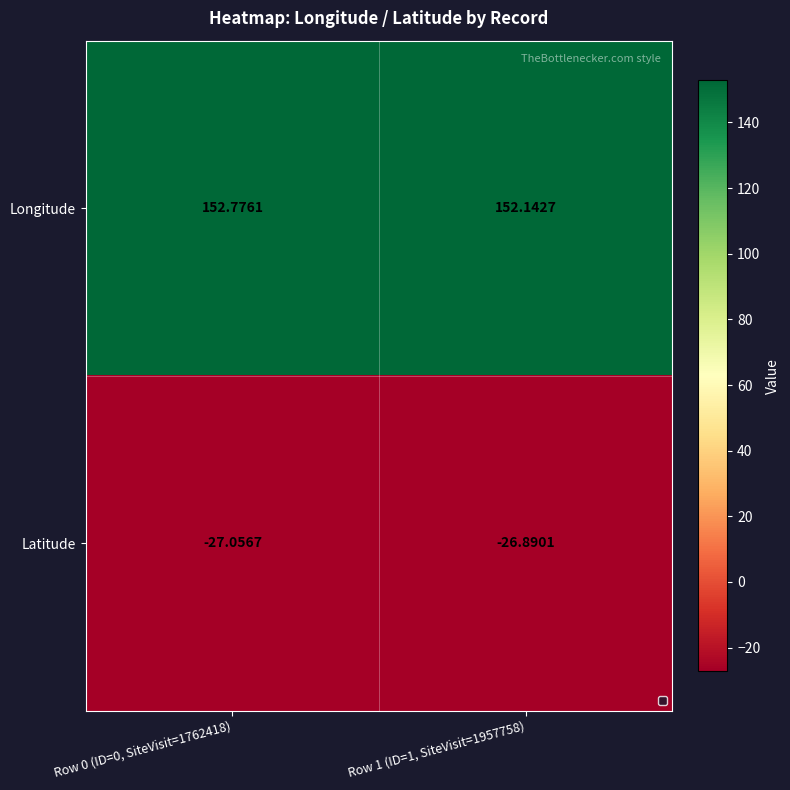

Which series has the widest spread of values?

Longitude